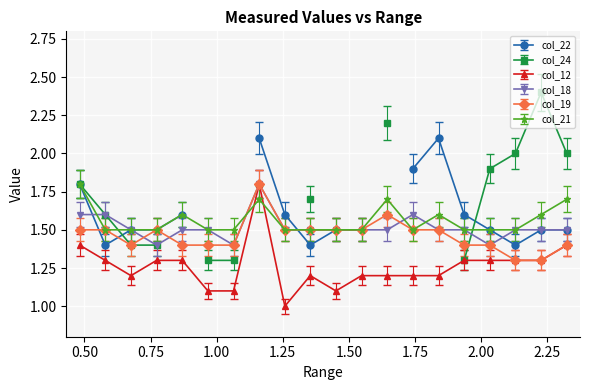

Is it true that col_18 equals 2.2 at 2.324?

False